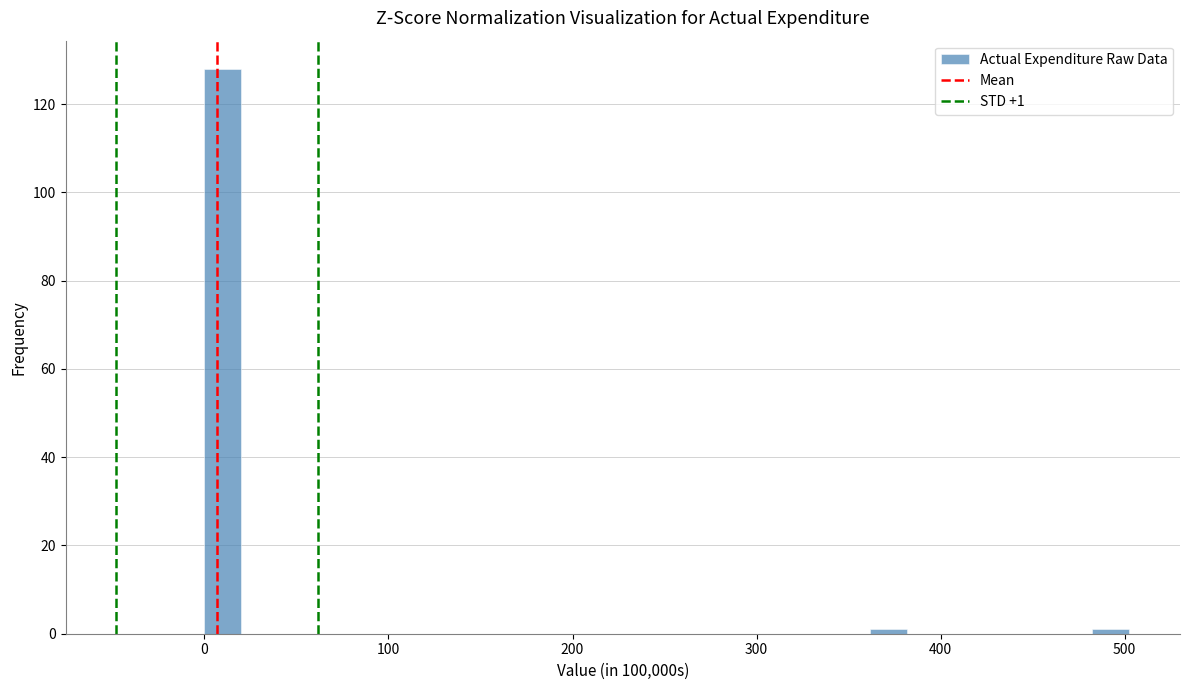

Around what value on the x-axis is the tallest bar? Give the approximate position of its centre, as read against the axis.

10